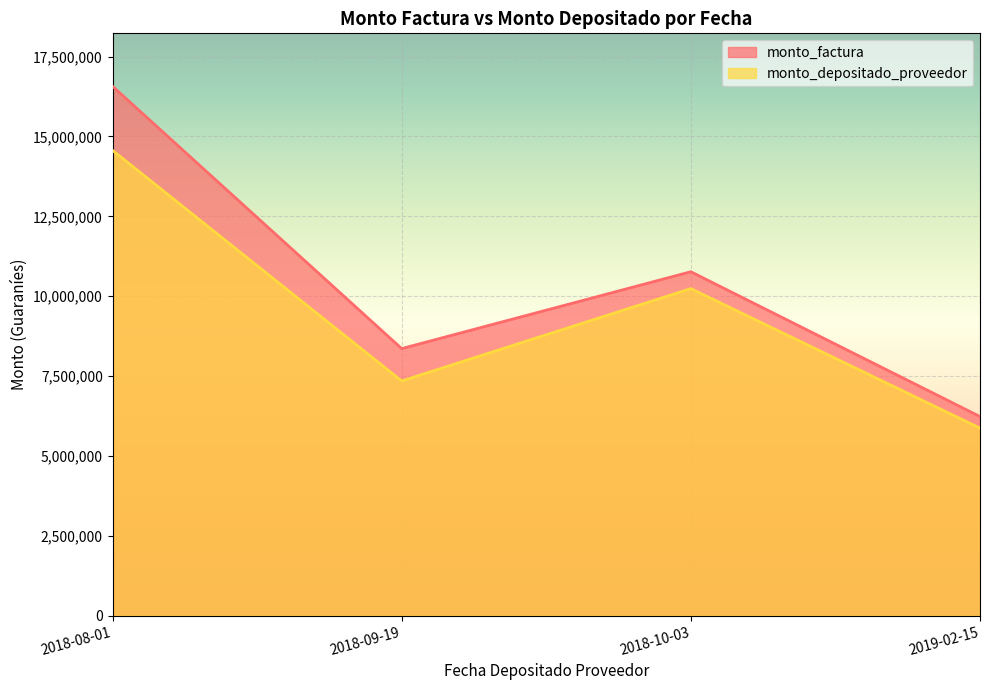

Between 2018-08-01 and 2018-10-03, which is larger?

2018-08-01